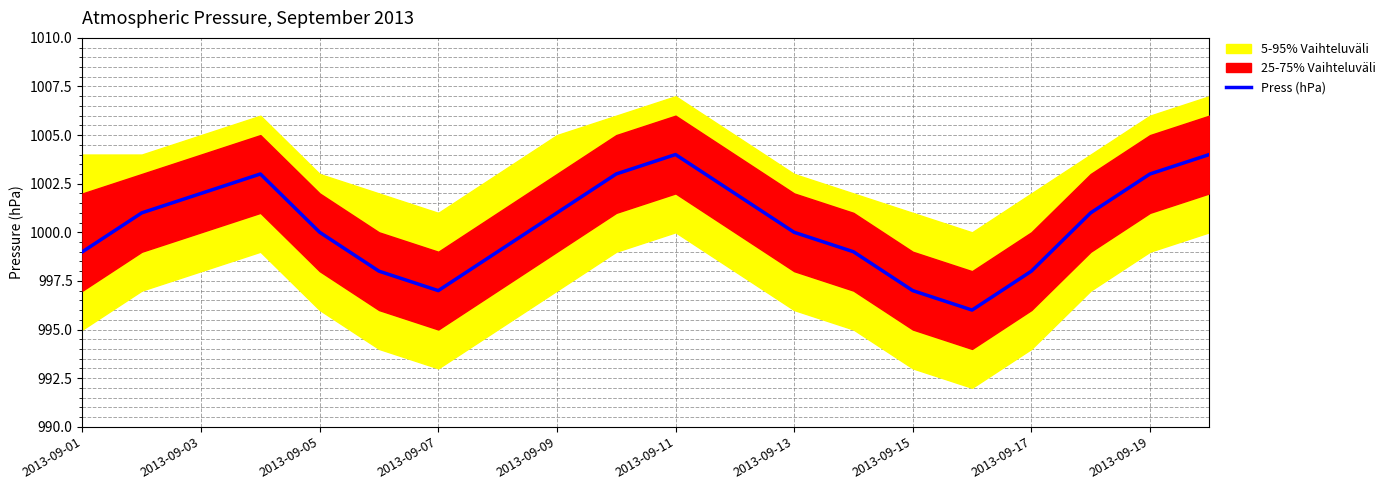

The value of Press (hPa) at 2013-09-19 is 509. True or false?

False